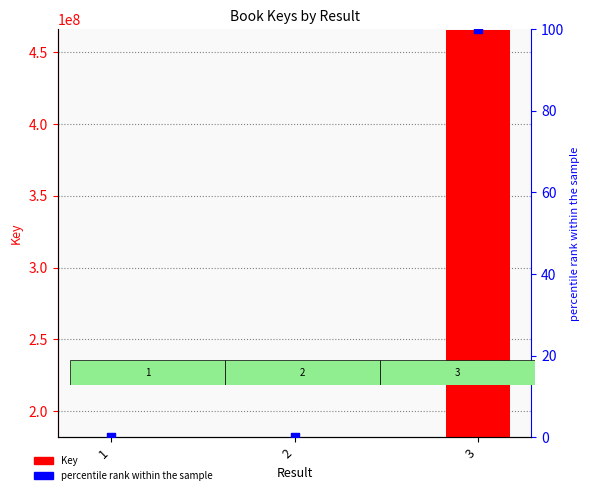

Which series contains the highest Y value?

Key